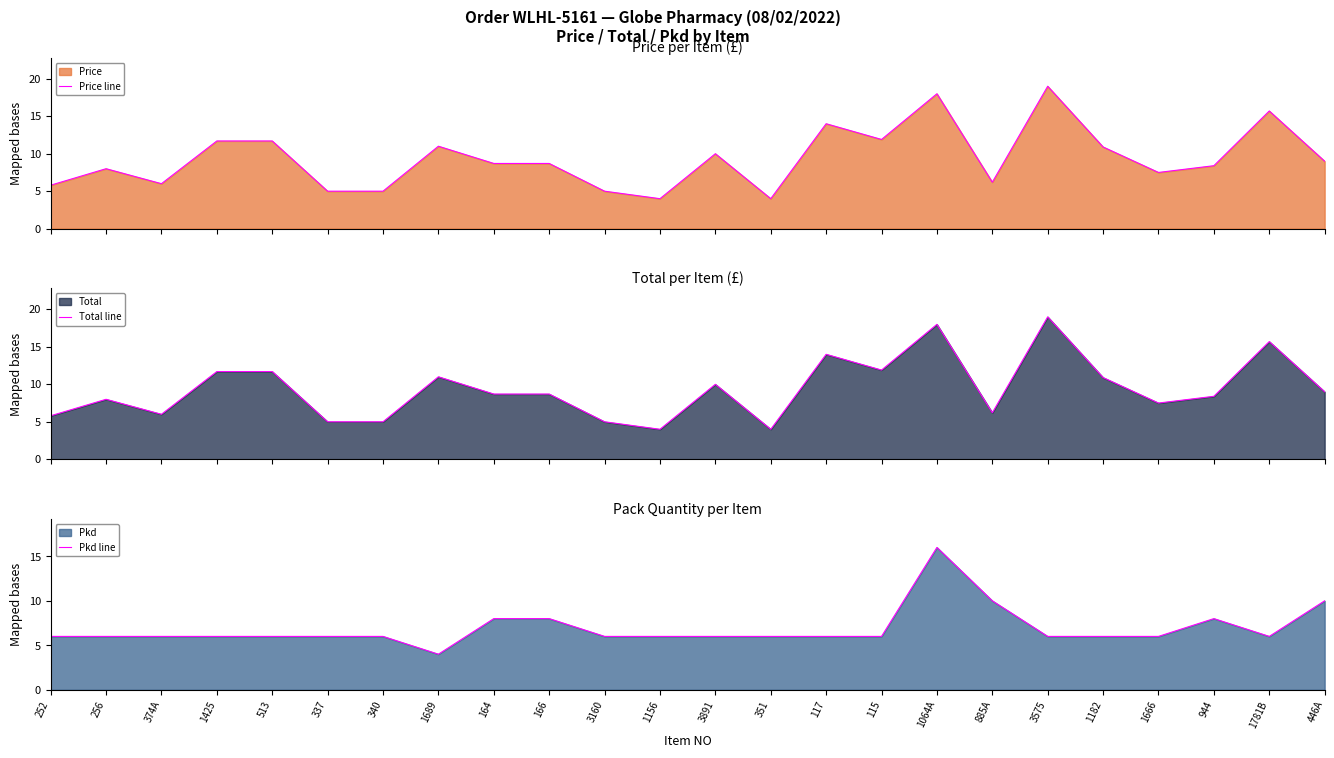

How many values in the Price line series are below 8?

10